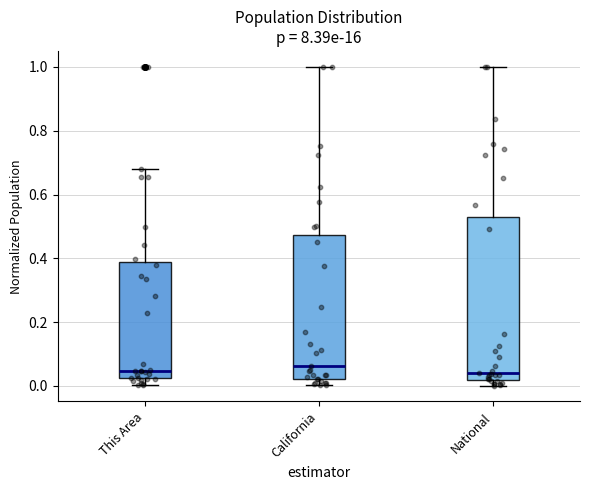

Where does the median line of the box for California sit on the y-axis? The values are not printed on the chart, so give them approximately, as read against the axis.

0.06